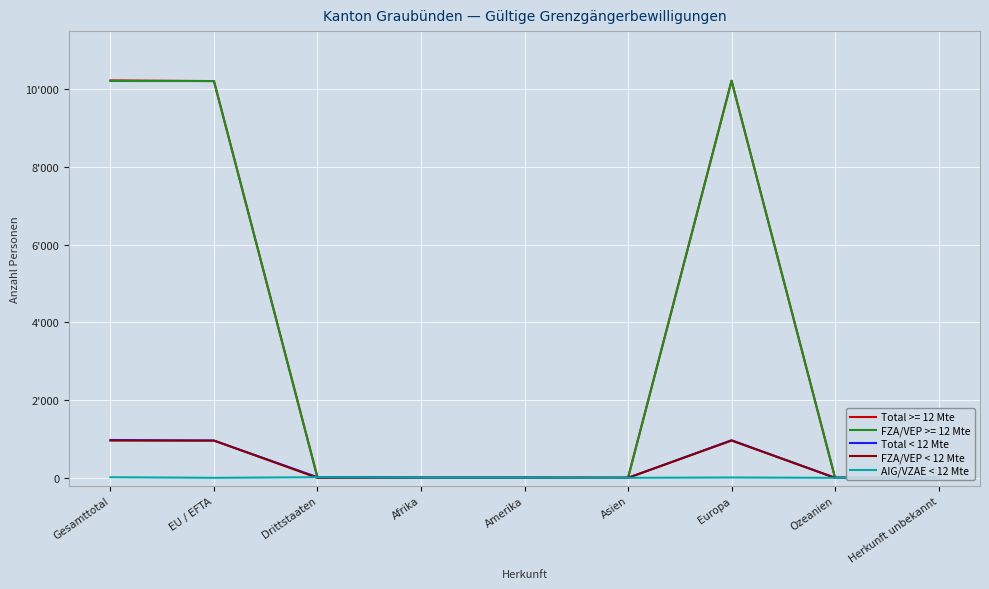

Count the number of categories in the chart.

9